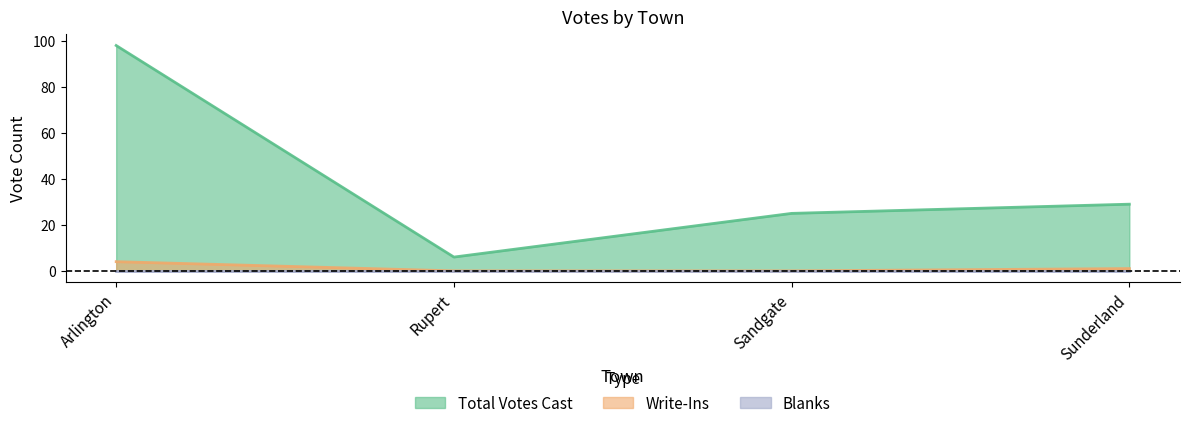

Where is Write-Ins nearest to the value 2?

Sunderland